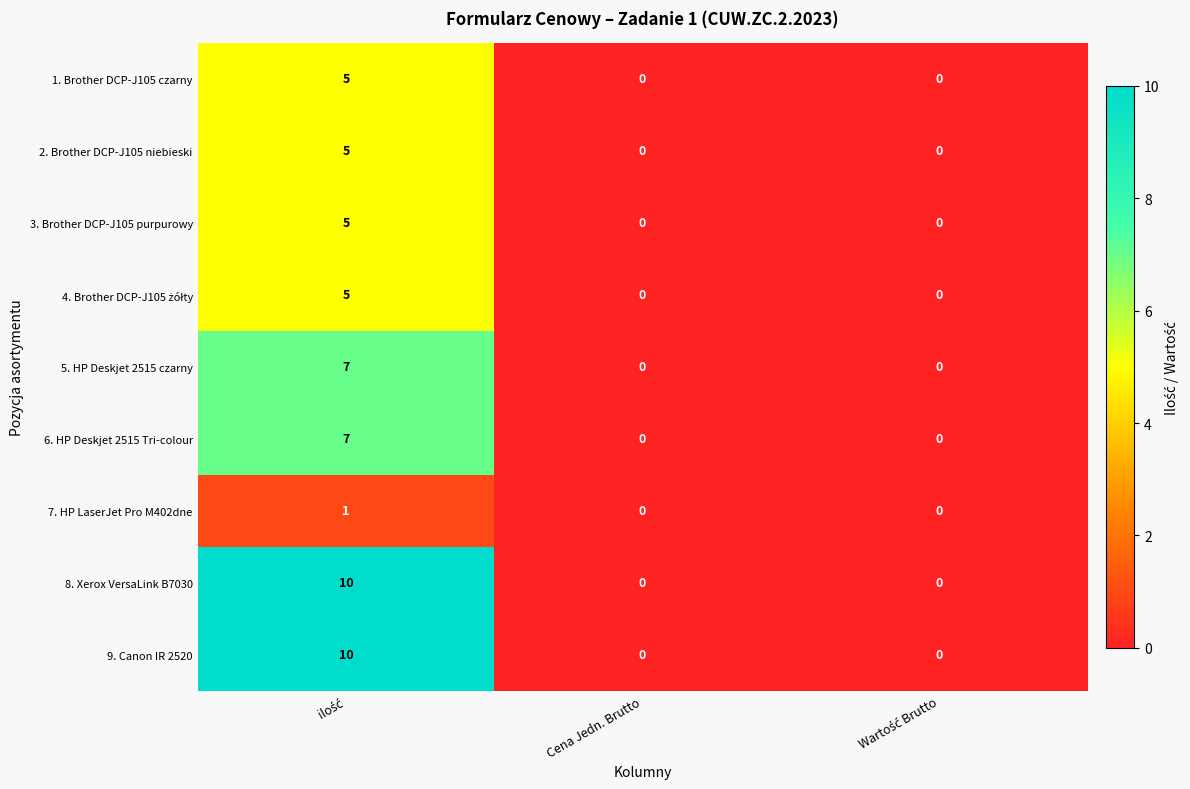

The value of 2. Brother DCP-J105 niebieski at Cena Jedn. Brutto is 0. True or false?

True